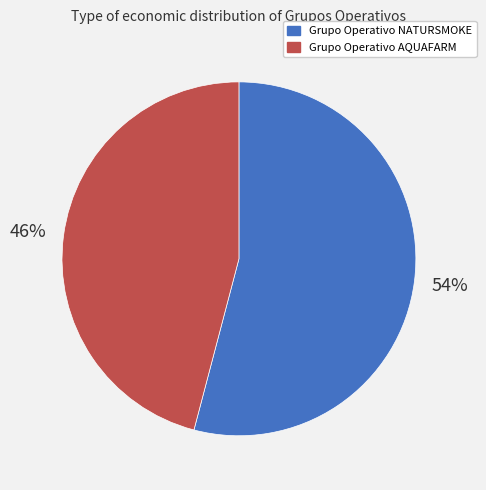

What is the ratio of the value at Grupo Operativo NATURSMOKE to the value at Grupo Operativo AQUAFARM?

1.2